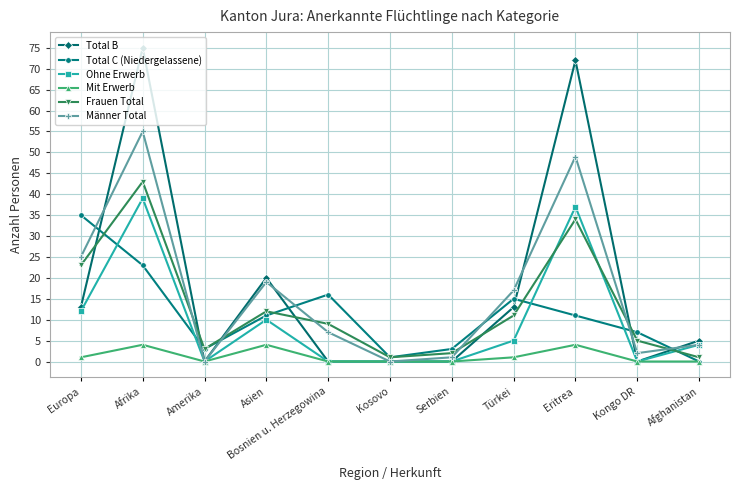

Count the Mit Erwerb values in the range 0 to 4.

11